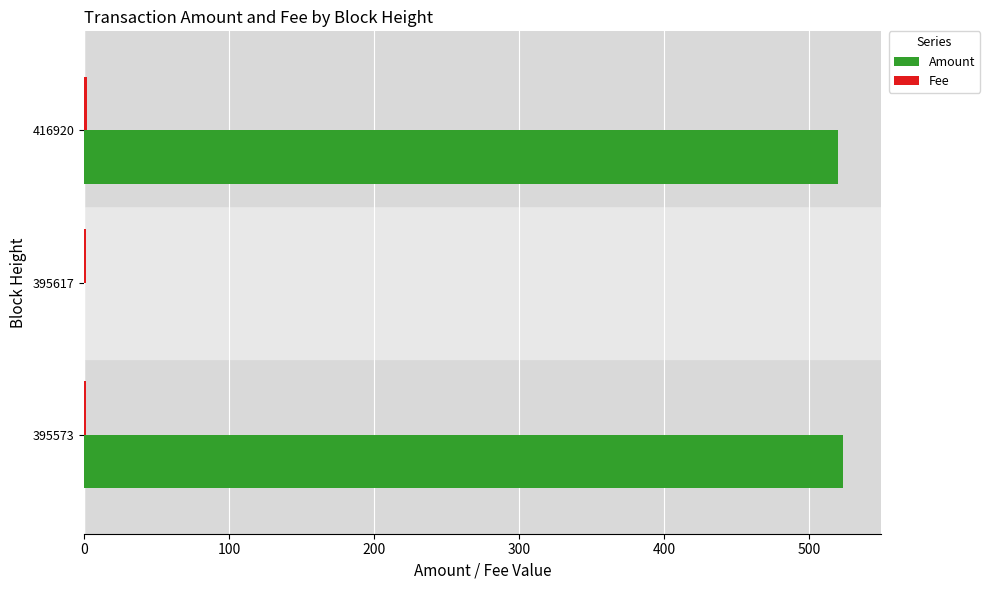

What is the maximum value shown in the chart?

523.1